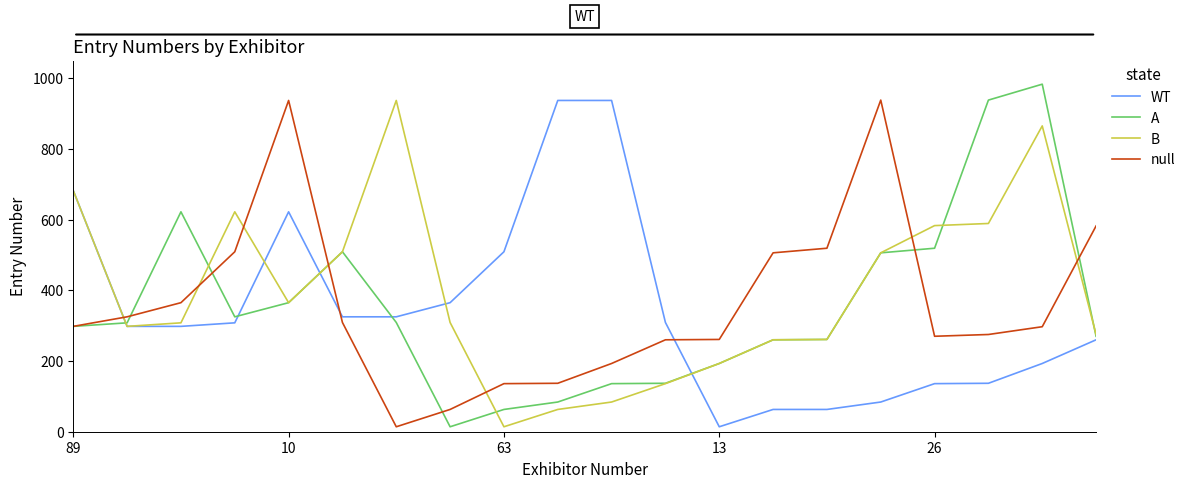

How many times do A and WT cross each other?

5